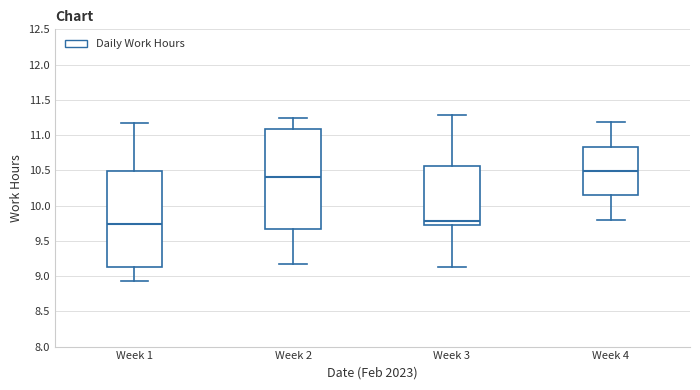

Reading left to right, read every box against the y-axis: the position of its median line, the range the box covers, and the ends of its whiskers. The values are not printed on the chart, so give them approximately, as read against the axis.

Week 1: median 9.75, box 9.15 to 10.50, whiskers 8.95 to 11.15
Week 2: median 10.40, box 9.65 to 11.10, whiskers 9.15 to 11.25
Week 3: median 9.80, box 9.70 to 10.55, whiskers 9.15 to 11.30
Week 4: median 10.50, box 10.15 to 10.85, whiskers 9.80 to 11.20